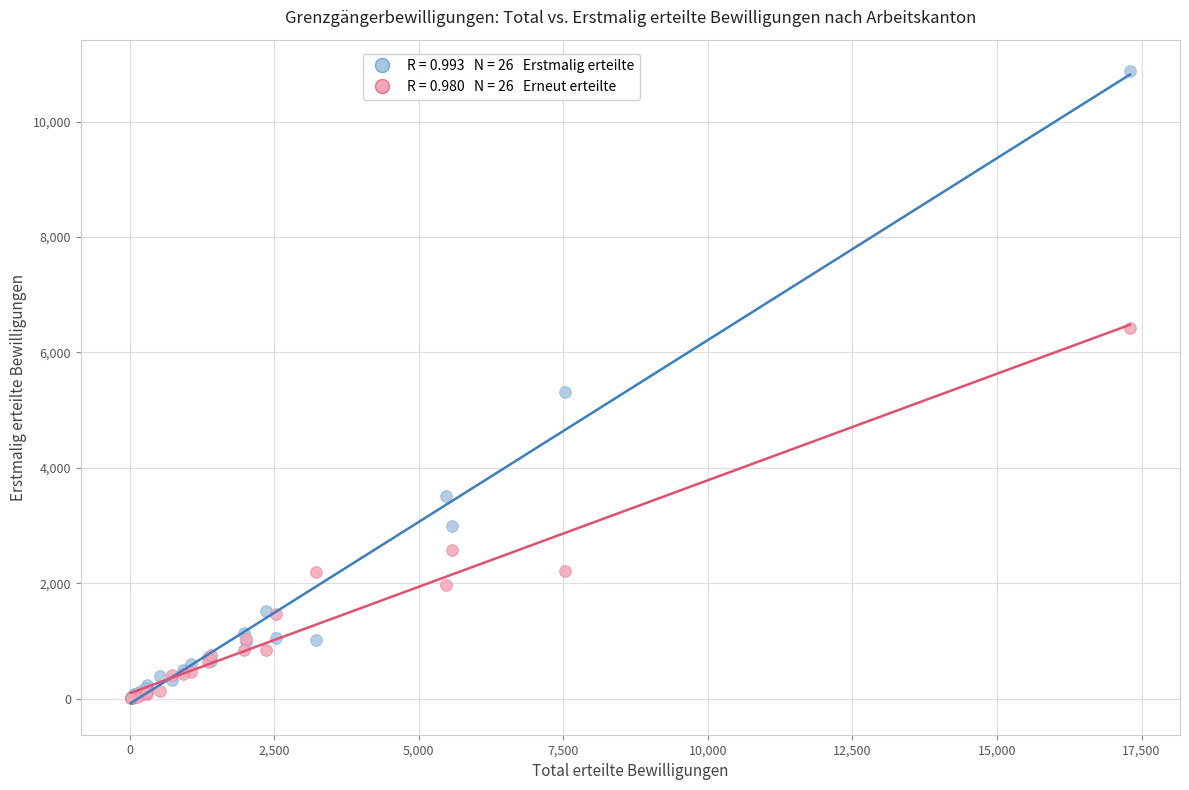

Across all series, what Y value is closest to 5438?

5315